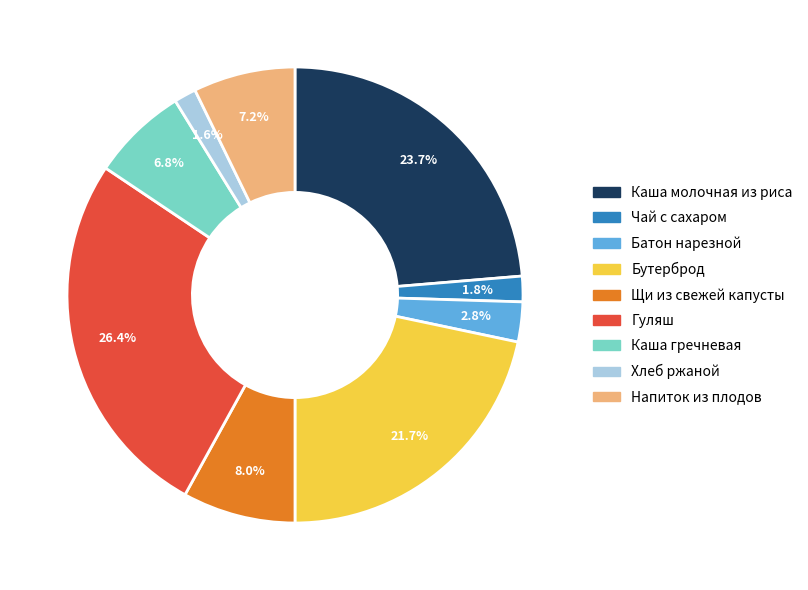

Between Гуляш and Хлеб ржаной, which is larger?

Гуляш